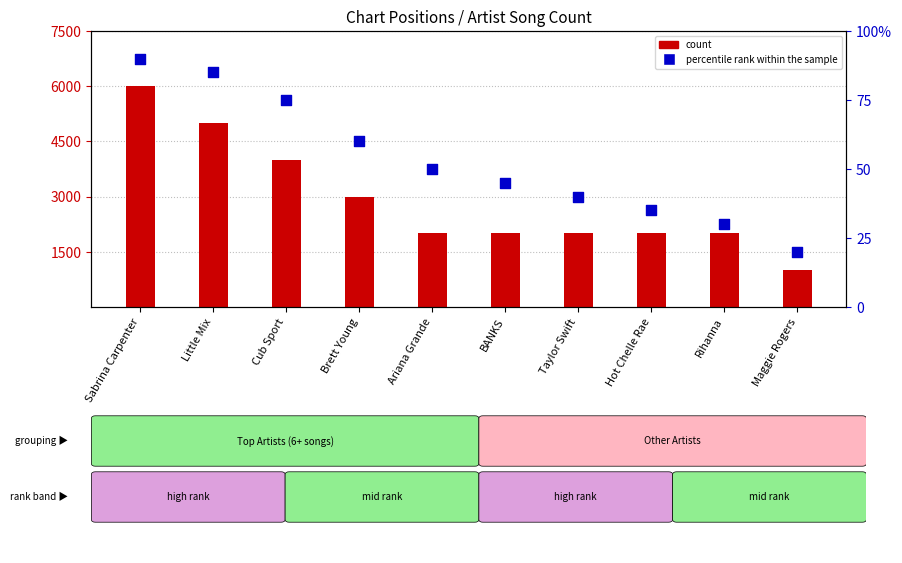

Which series has the largest Y range (max minus min)?

count